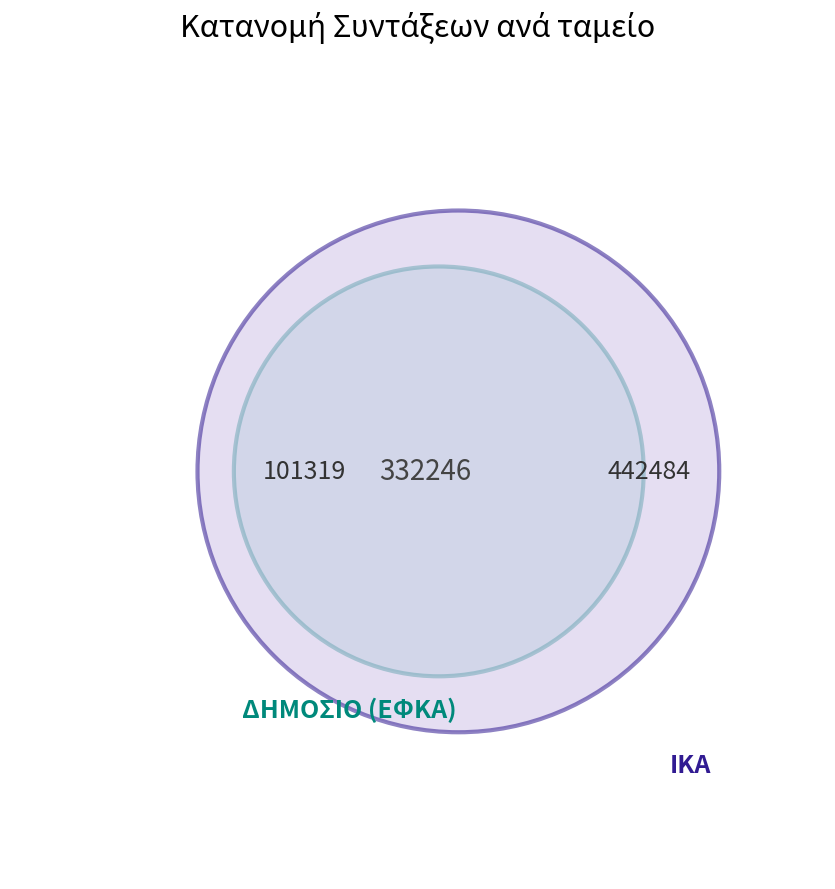

Does any single category account for the majority?

Yes